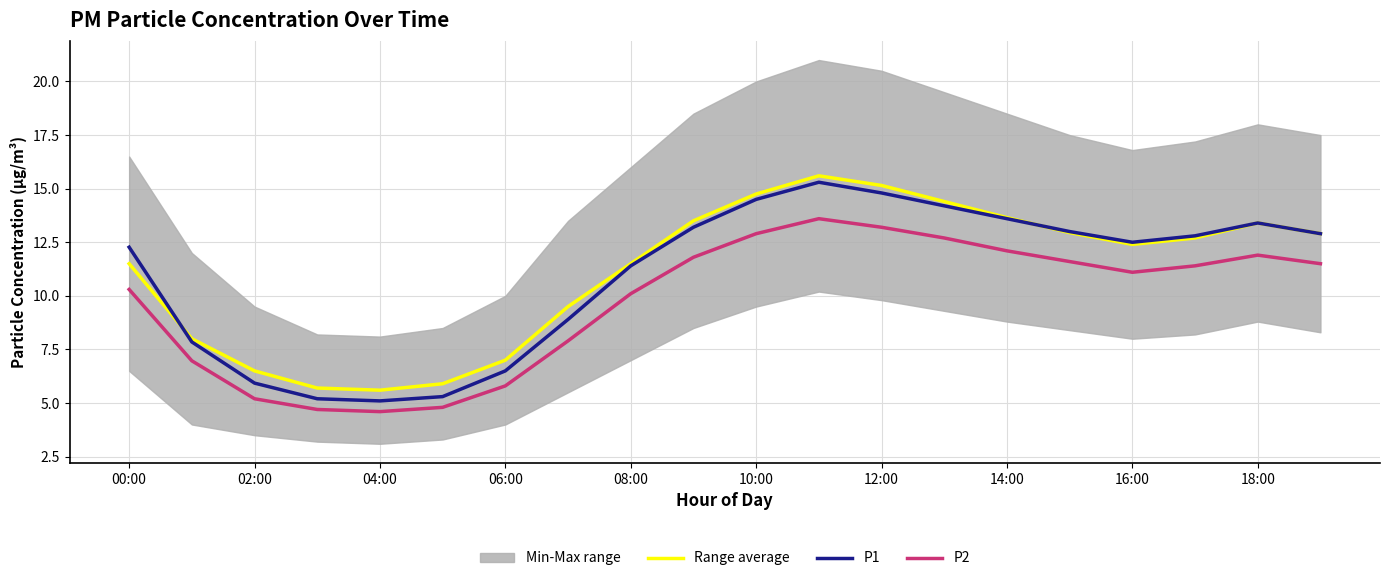

Is it true that P1 equals 21.3 at 00:00?

False